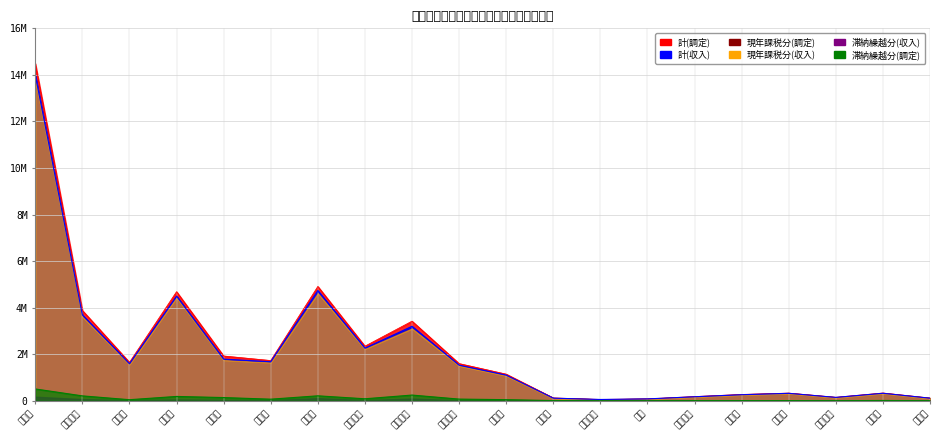

True or false: 滞納繰越分(調定) has a value of 2584 at 今帰仁村.

False